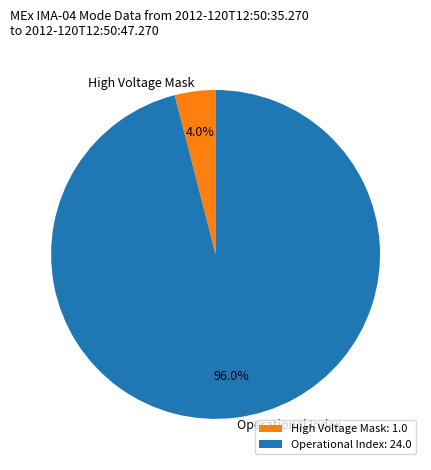

Count the number of slices in the pie.

2